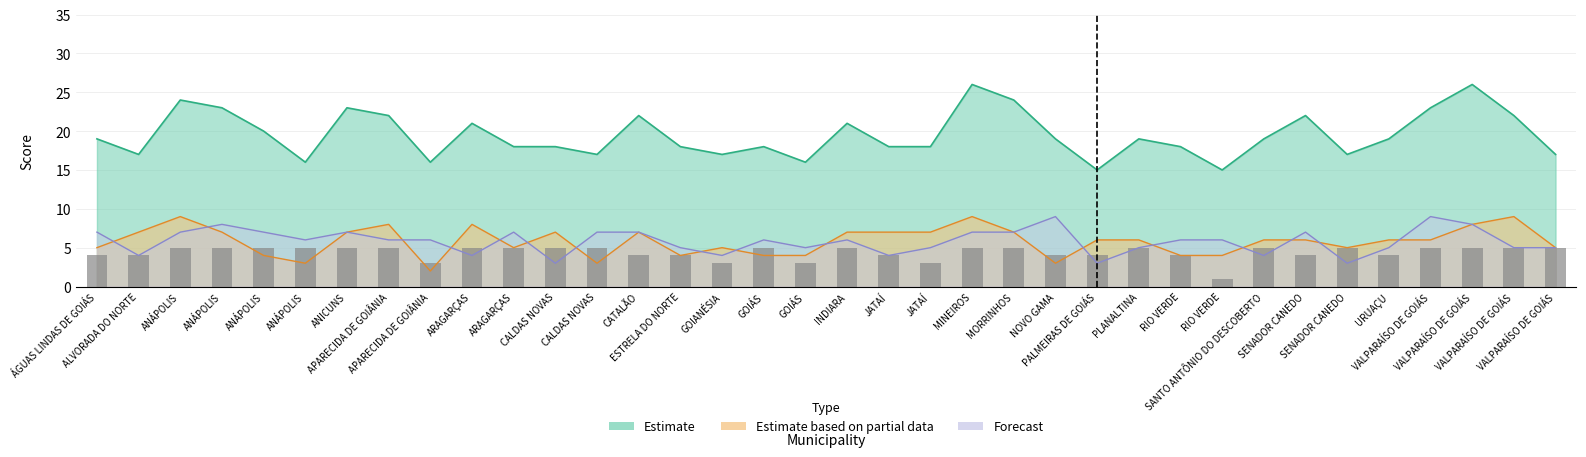

How many bars are there in total?

36